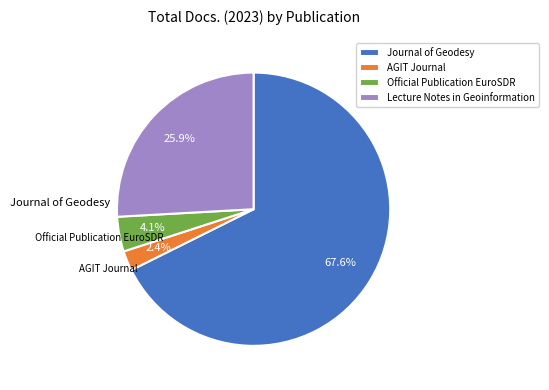

Count the number of slices in the pie.

4